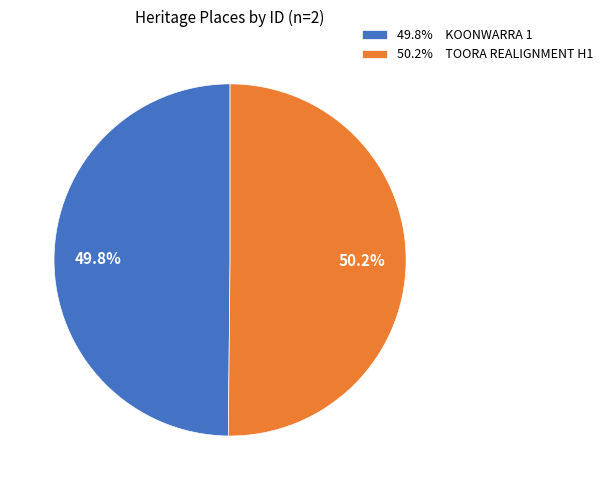

What is the ratio of the value at 49.8% KOONWARRA 1 to the value at 50.2% TOORA REALIGNMENT H1?

1.0